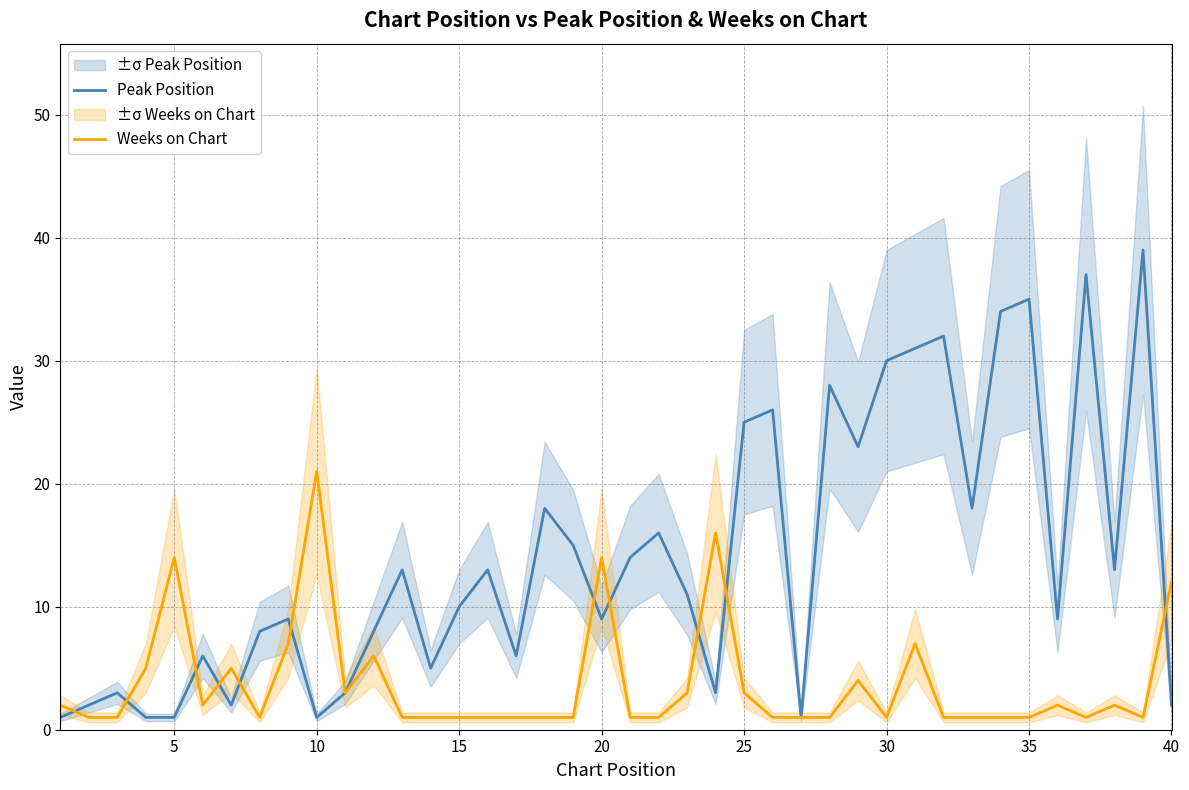

True or false: Peak Position has a value of 12 at 35.

False